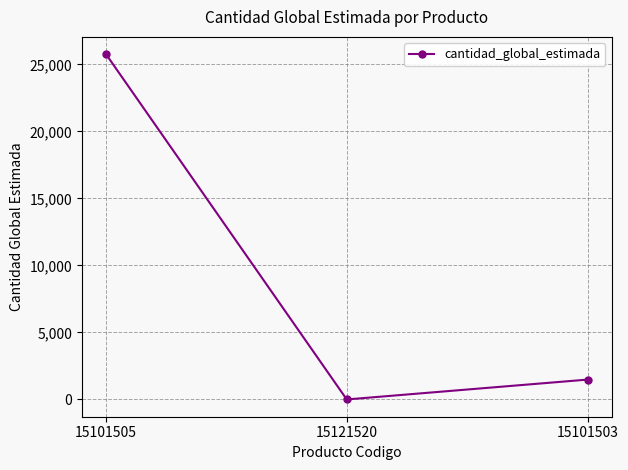

Reading left to right, transcribe all the data shown in this chart.

15101505=25757	15121520=1	15101503=1482